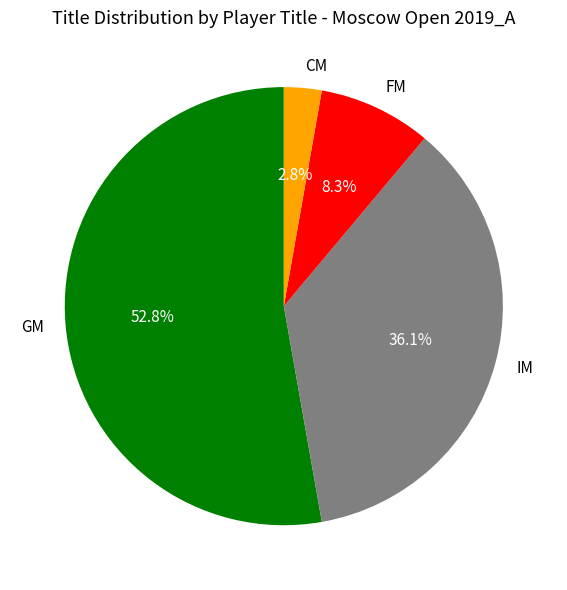

Which category has the biggest portion of the pie?

GM